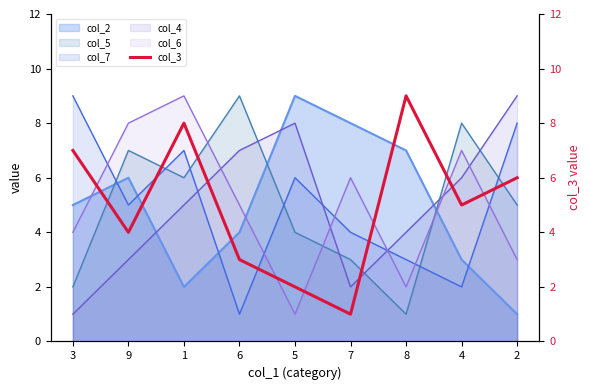

Is it true that the value at 3 is 2?

False